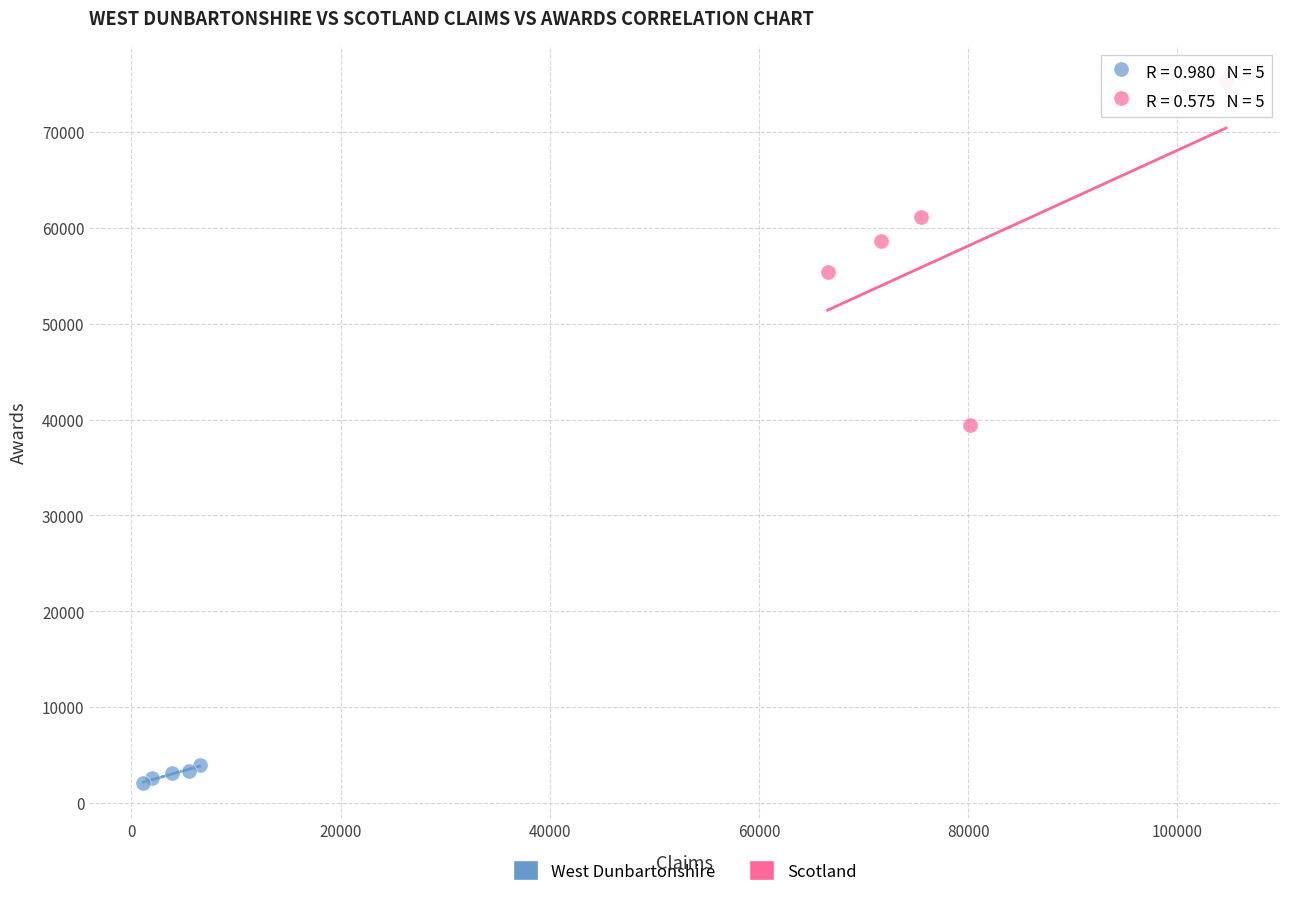

Which series reaches the minimum Y coordinate?

West Dunbartonshire